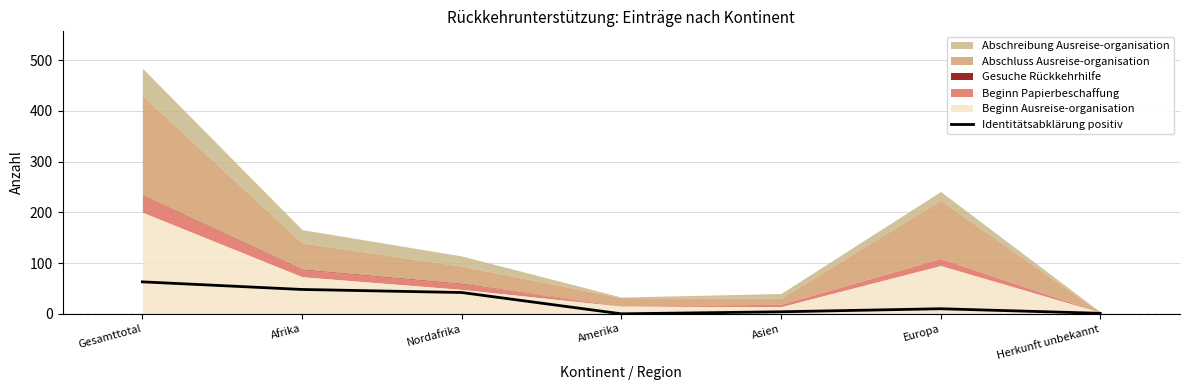

How many lines are shown in the chart?

1